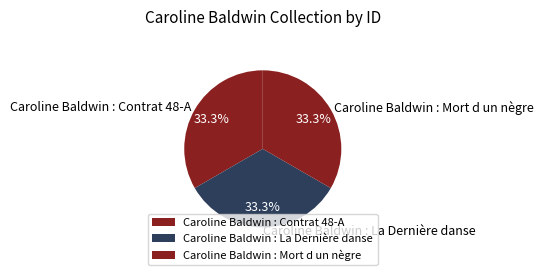

Is there any slice that represents more than half of the pie?

No